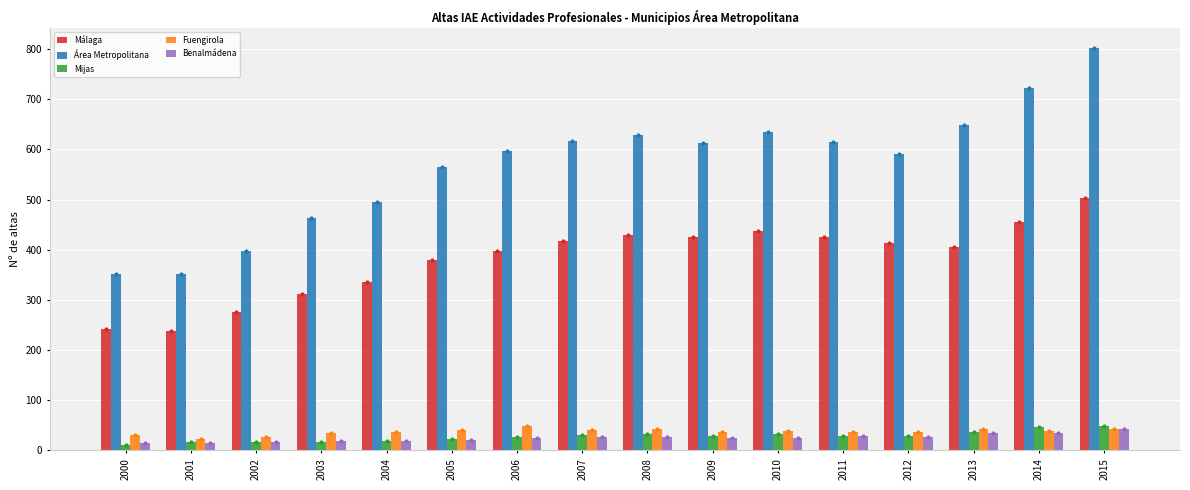

What is the maximum value for Área Metropolitana?

802